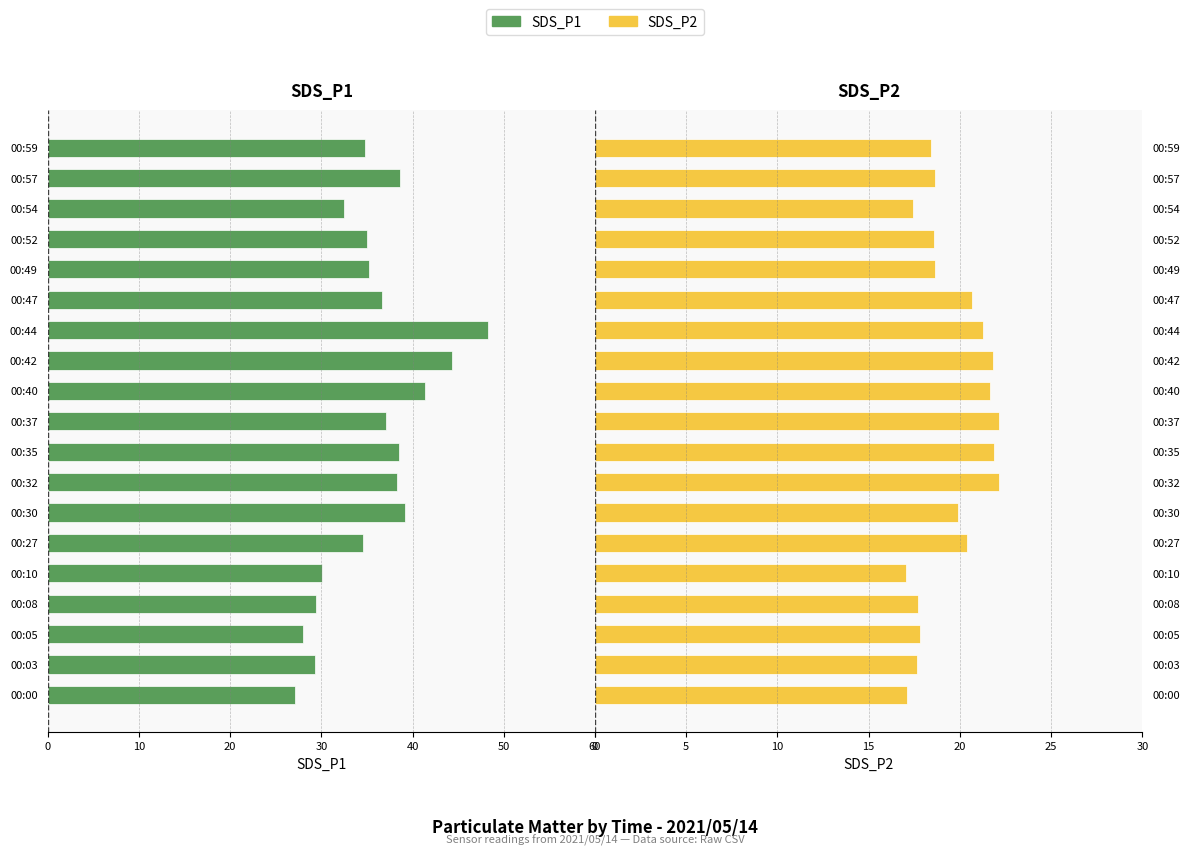

The SDS_P1 series shows -20.8 at 00:57. True or false?

False